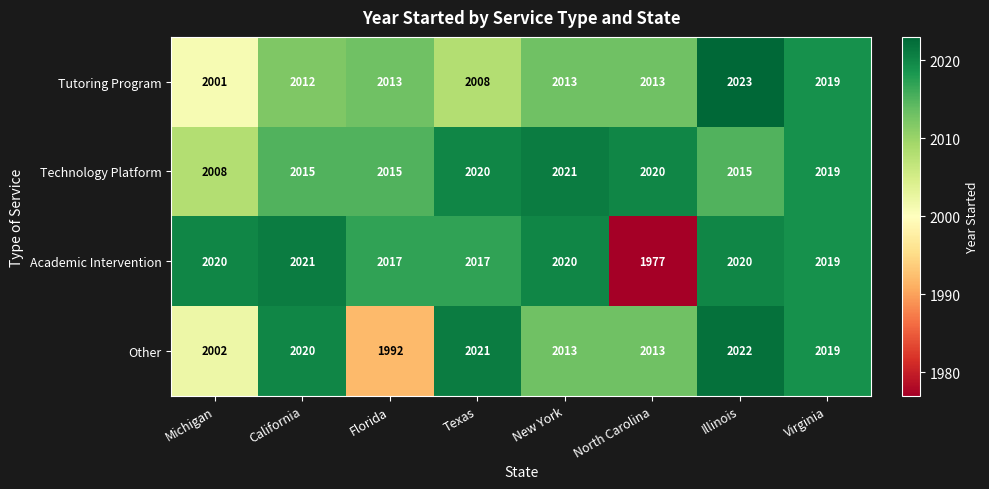

Count the number of data series in this chart.

4